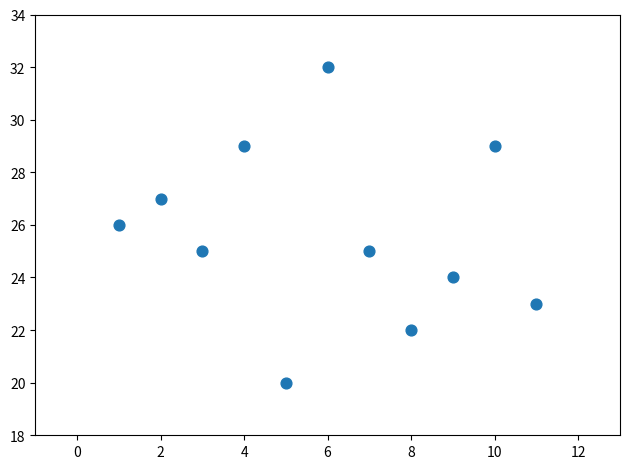

What is the average X value?

6